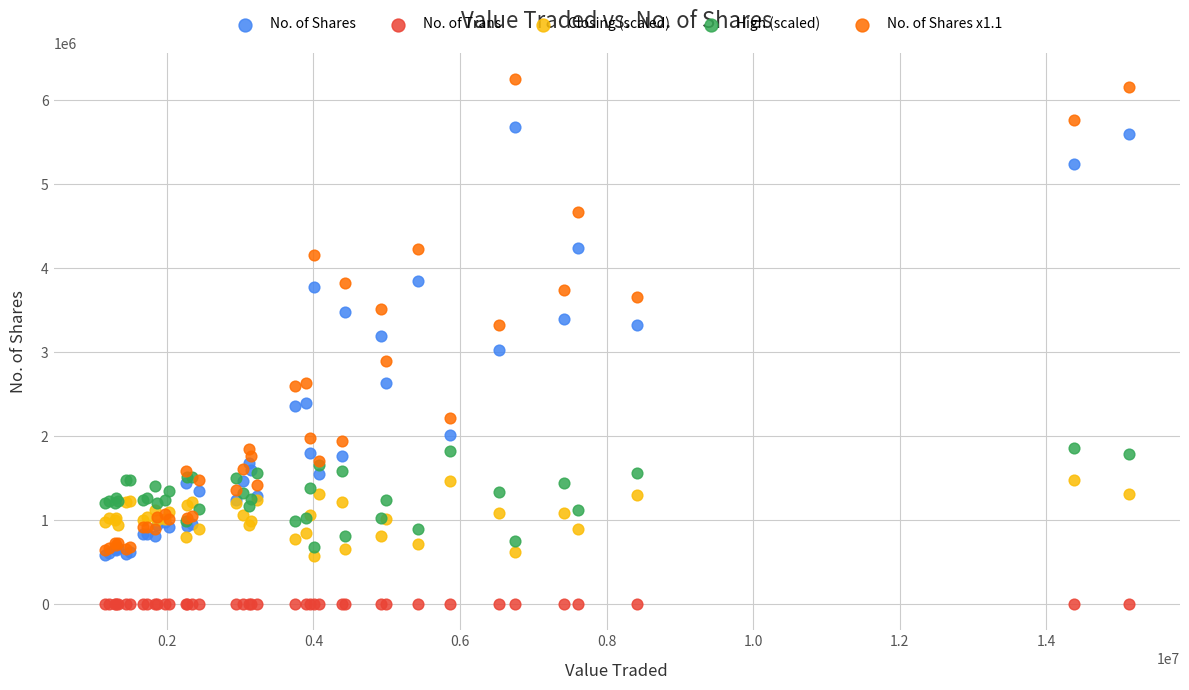

Which series has the largest Y range (max minus min)?

No. of Shares x1.1